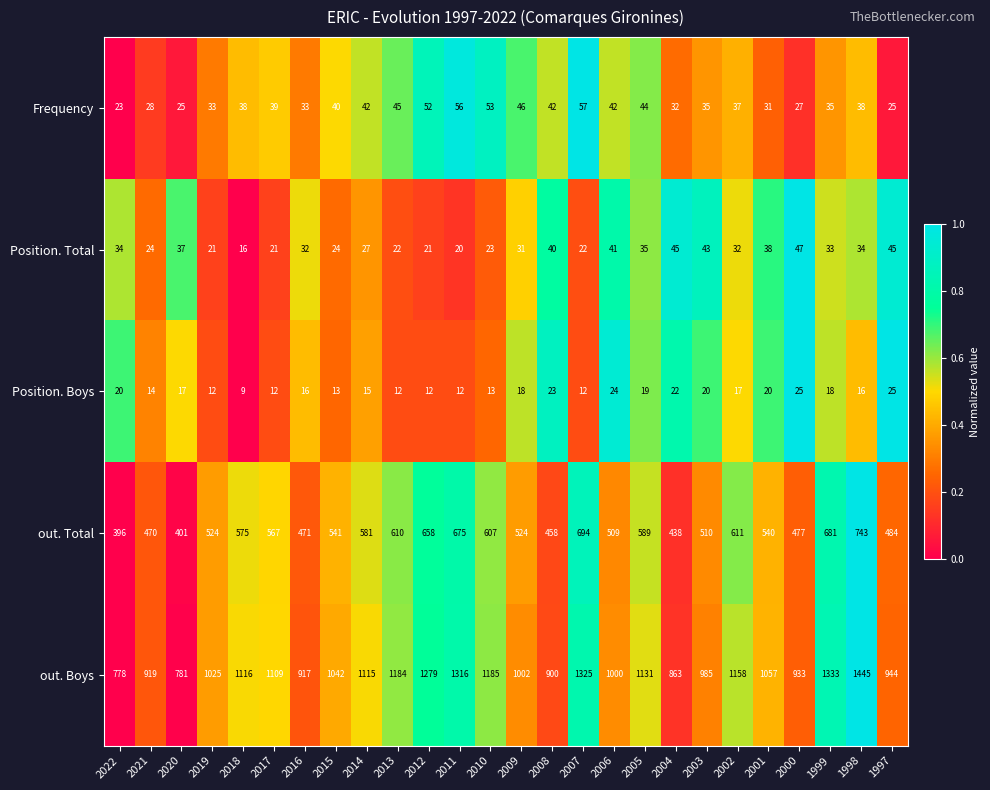

How many data points does each series have?

26